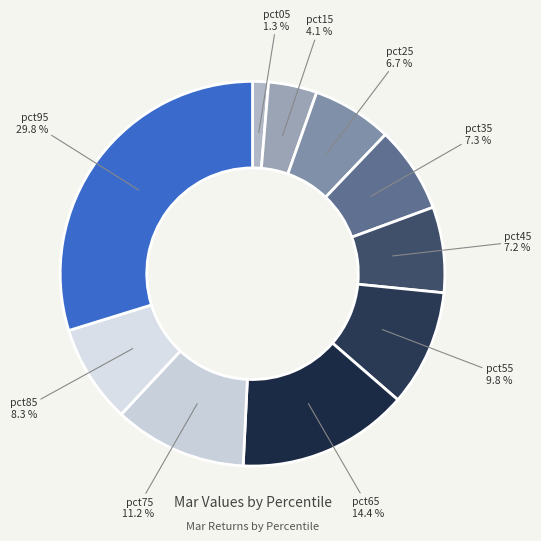

How much of the chart is everything except pct95?

70.2%